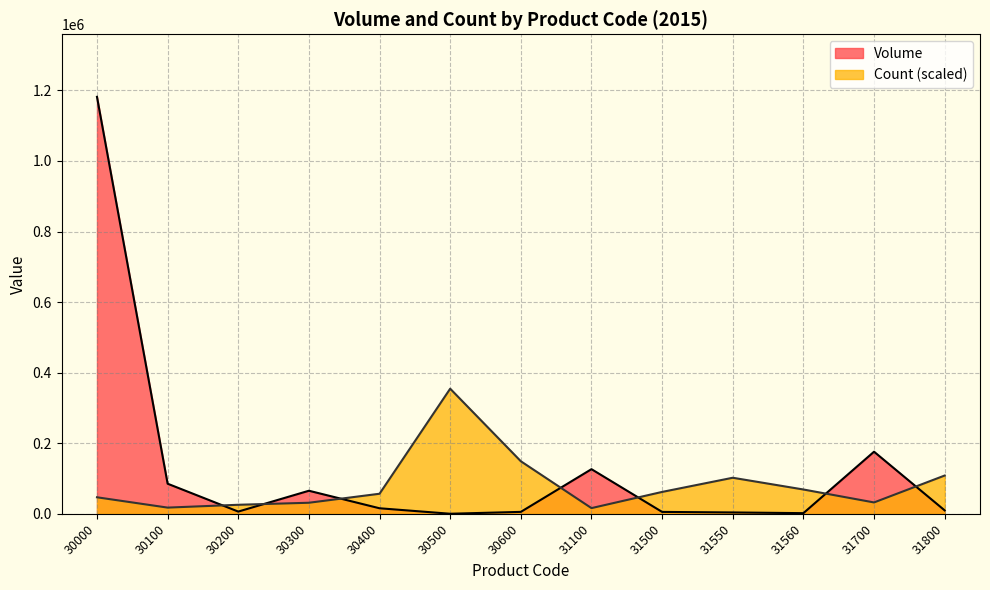

Which series has the widest spread of values?

Volume